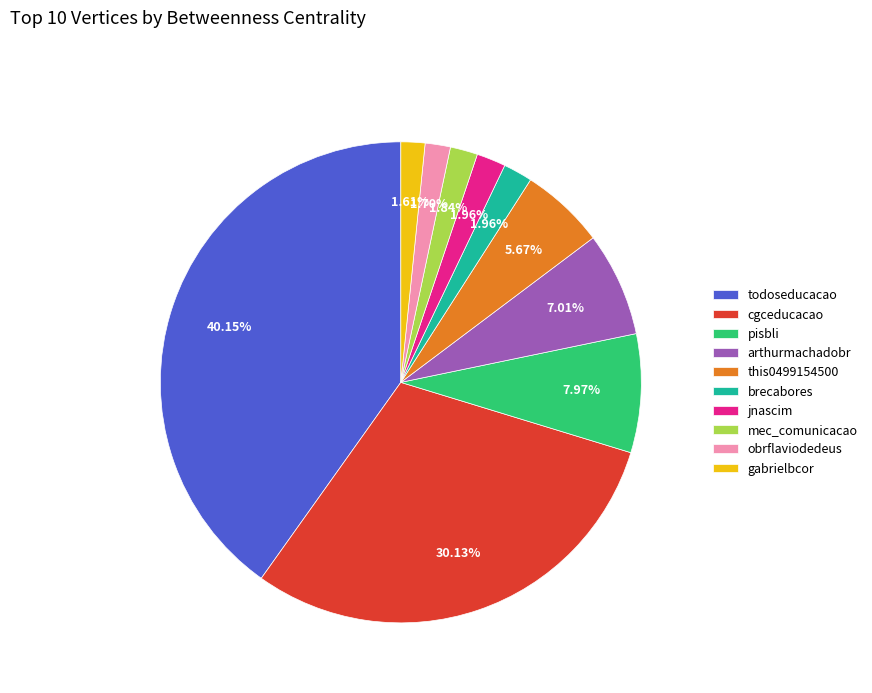

How many slices are in this pie chart?

10